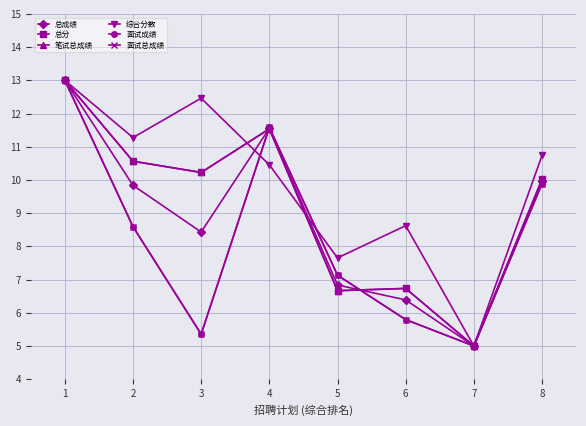

Where is the first local maximum for 总成绩?

4